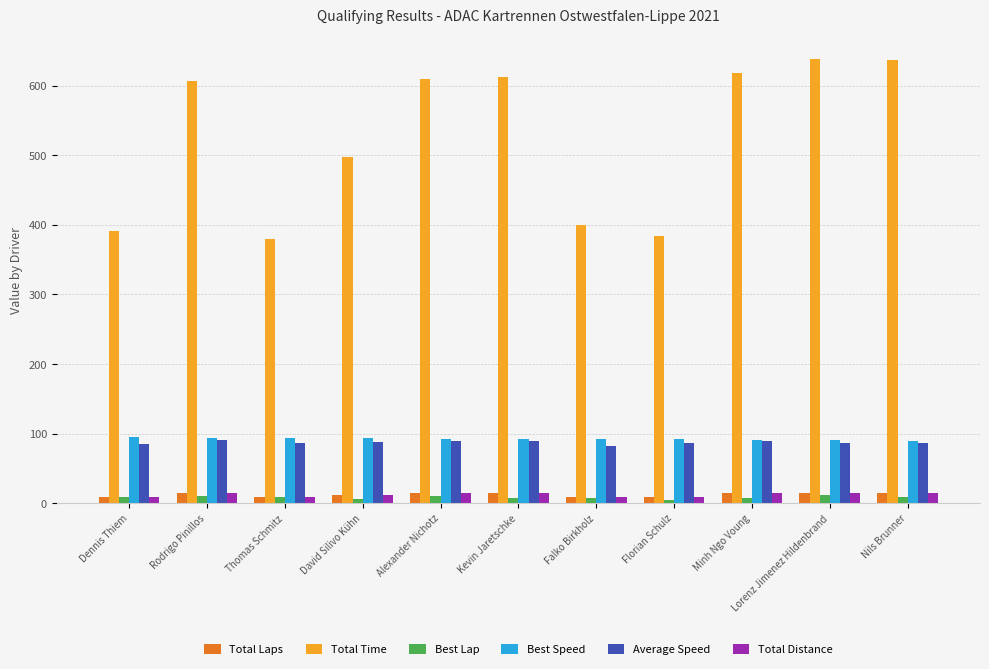

What is the label of the 8th bar from the right?

David Silivo Kühn